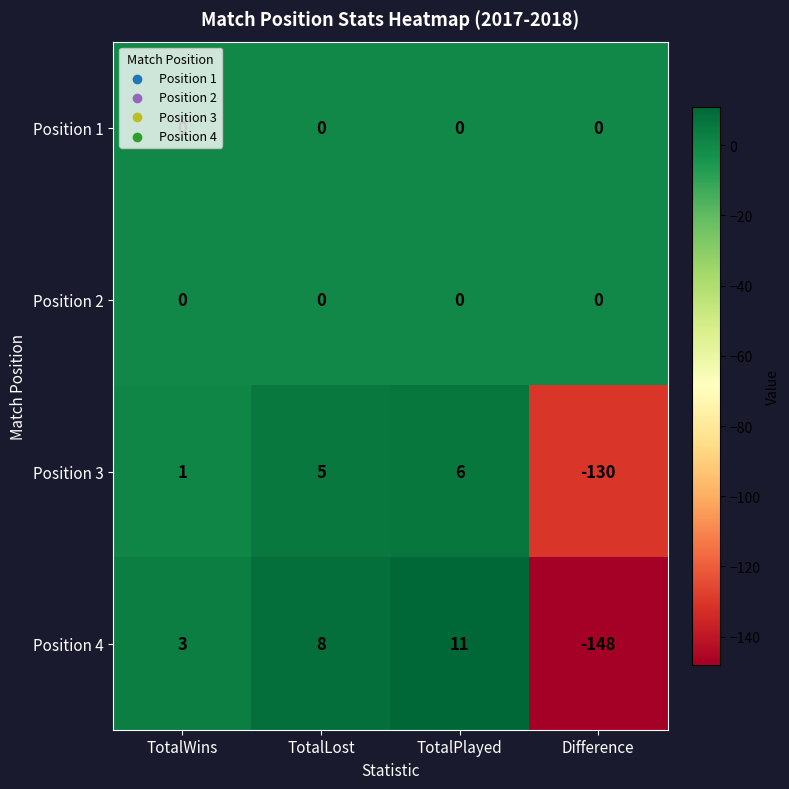

The Position 3 series shows 9 at TotalPlayed. True or false?

False